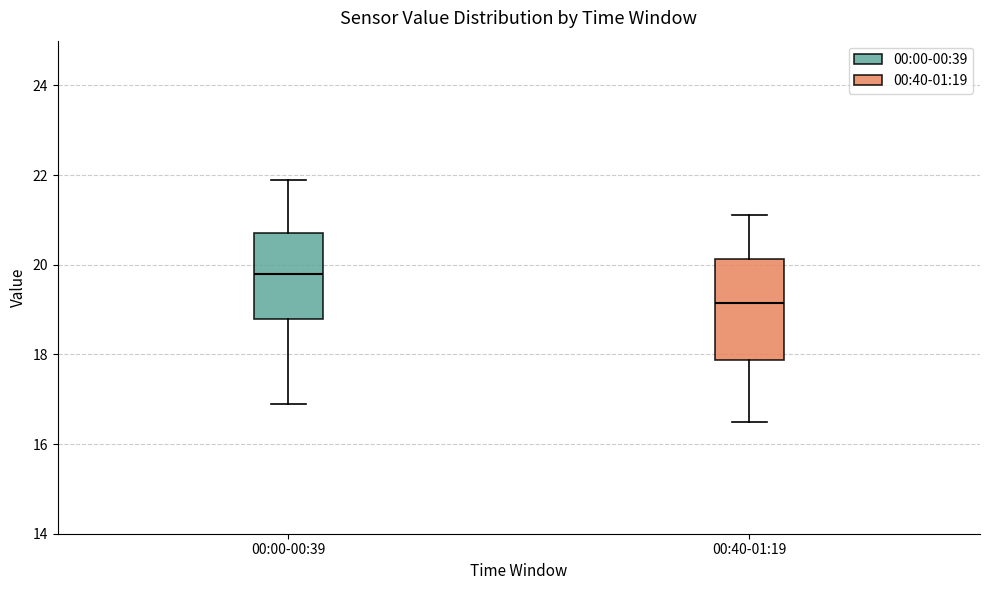

Reading left to right, transcribe this box plot: for each box, give where its median line is, the range the box spans, and where its two whiskers end, as read against the y-axis. The values are not printed on the chart, so give them approximately, as read against the axis.

00:00-00:39: median 19.8, box 18.8 to 20.8, whiskers 17.0 to 22.0
00:40-01:19: median 19.2, box 17.8 to 20.2, whiskers 16.6 to 21.2